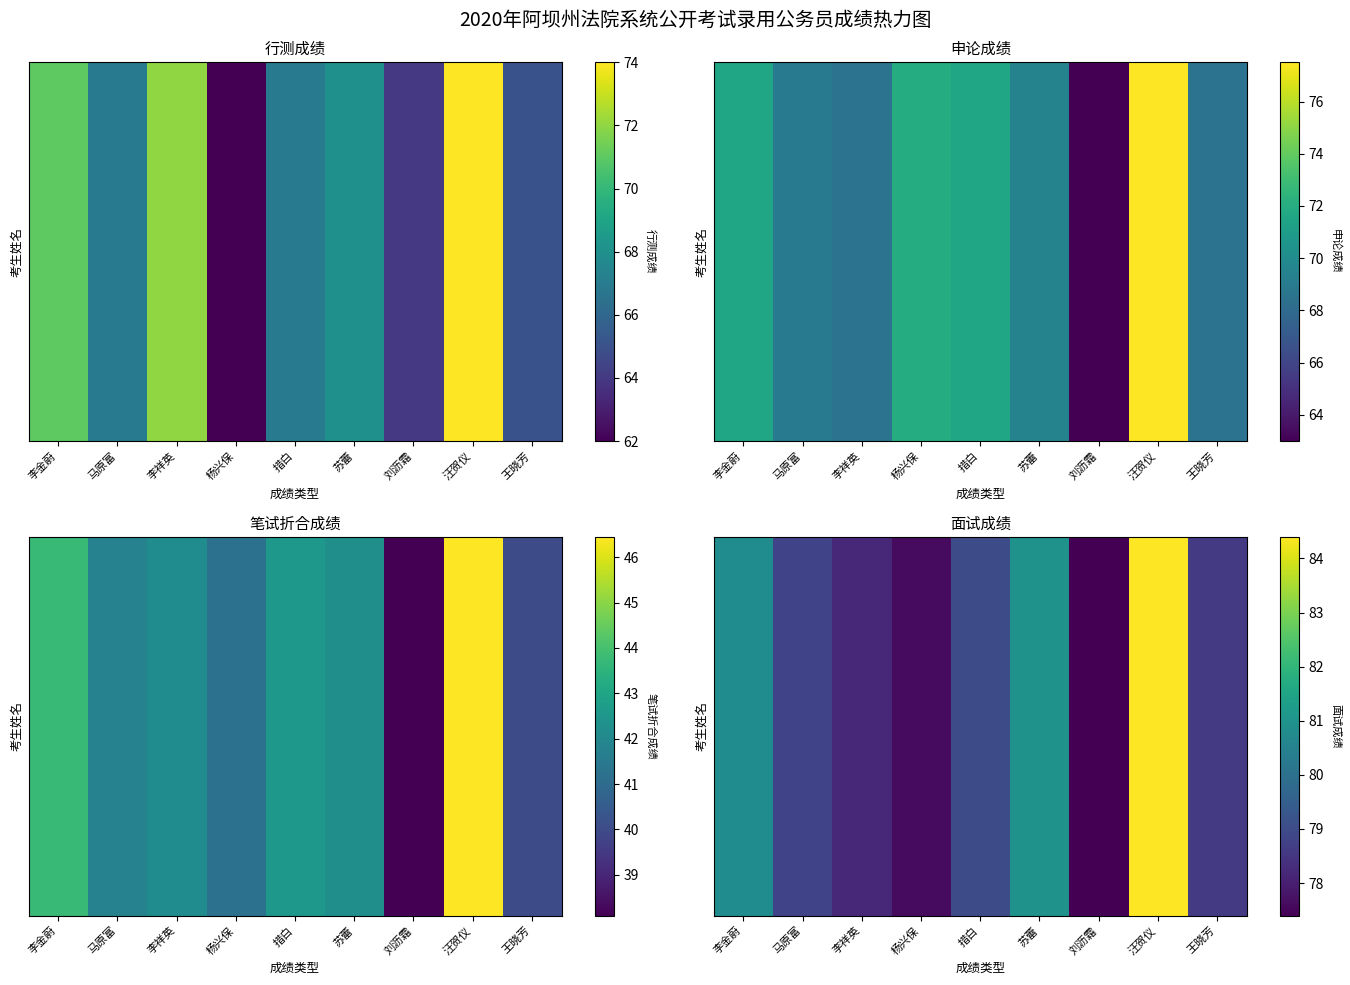

Between 马原富 and 李金蔚, which is larger?

李金蔚